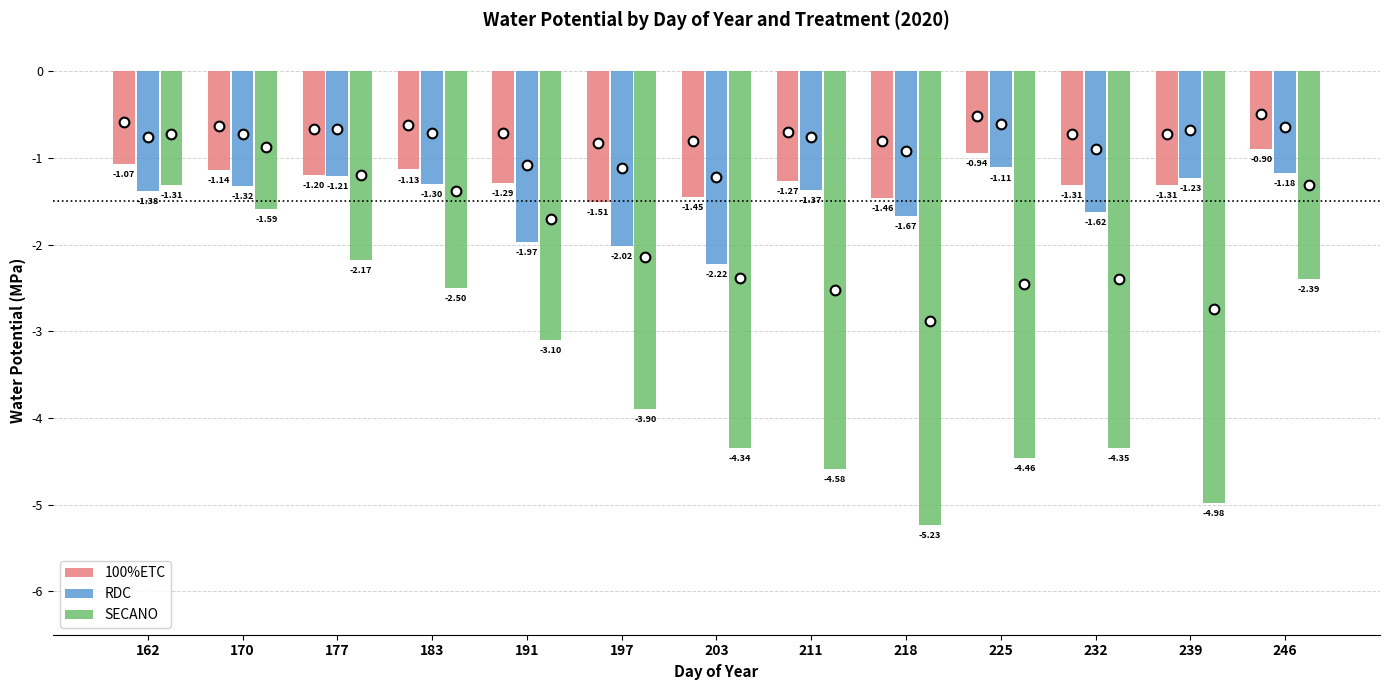

Does the chart contain stacked bars?

No